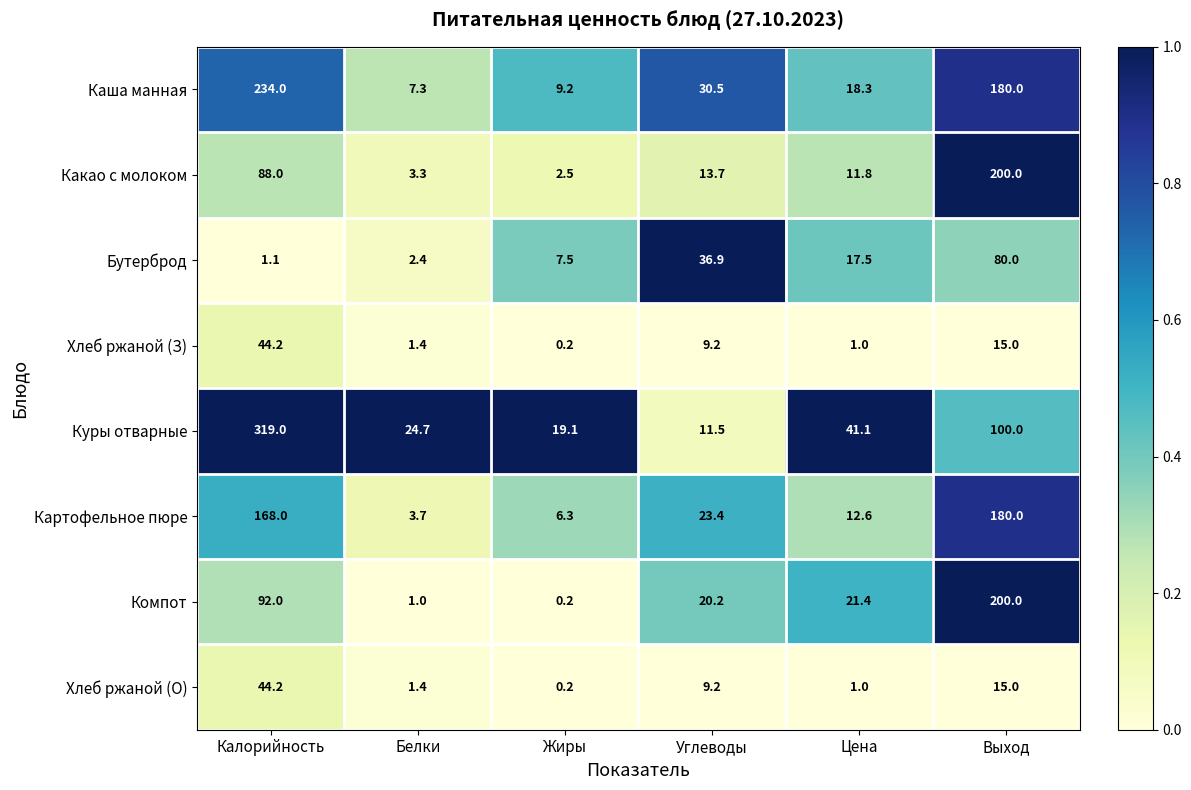

How many distinct data groups are displayed?

8